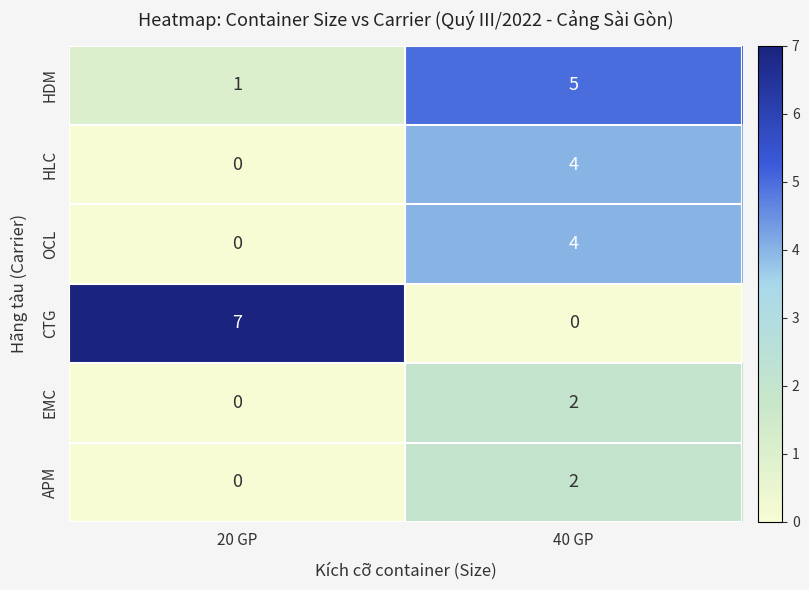

True or false: HLC has a value of 4 at 40 GP.

True